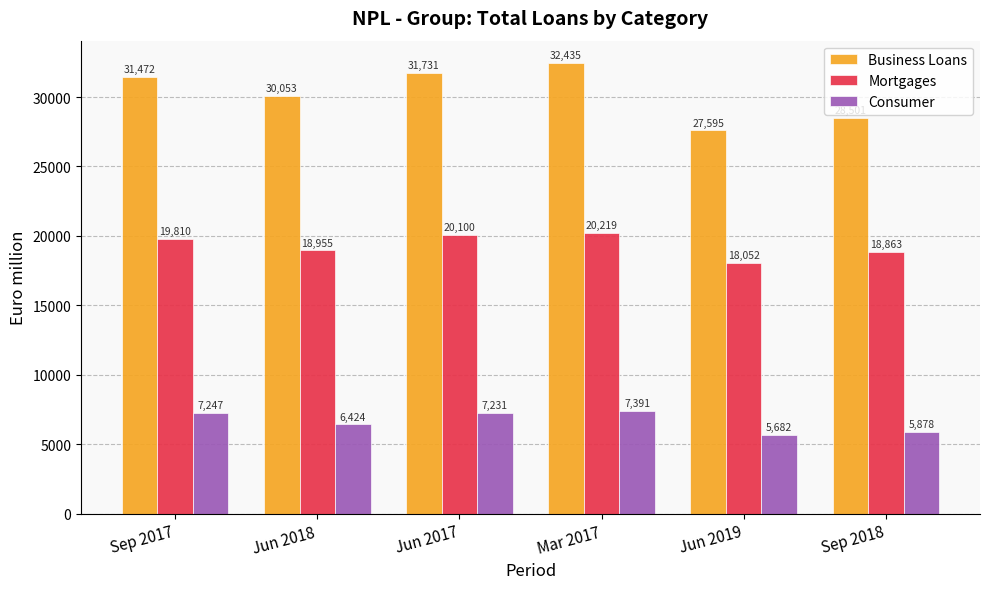

At how many categories does at least one series exceed 32372?

1